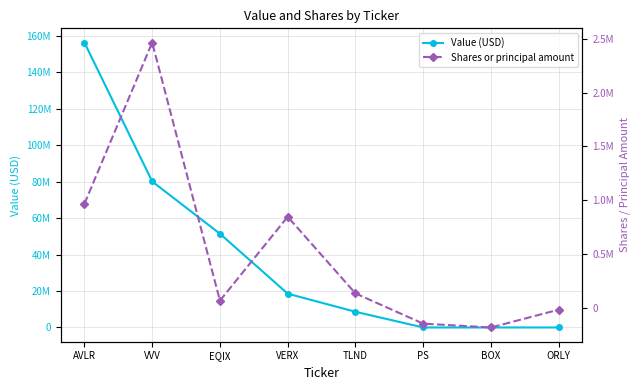

What is the spread (max minus min) of values at ORLY?

19654